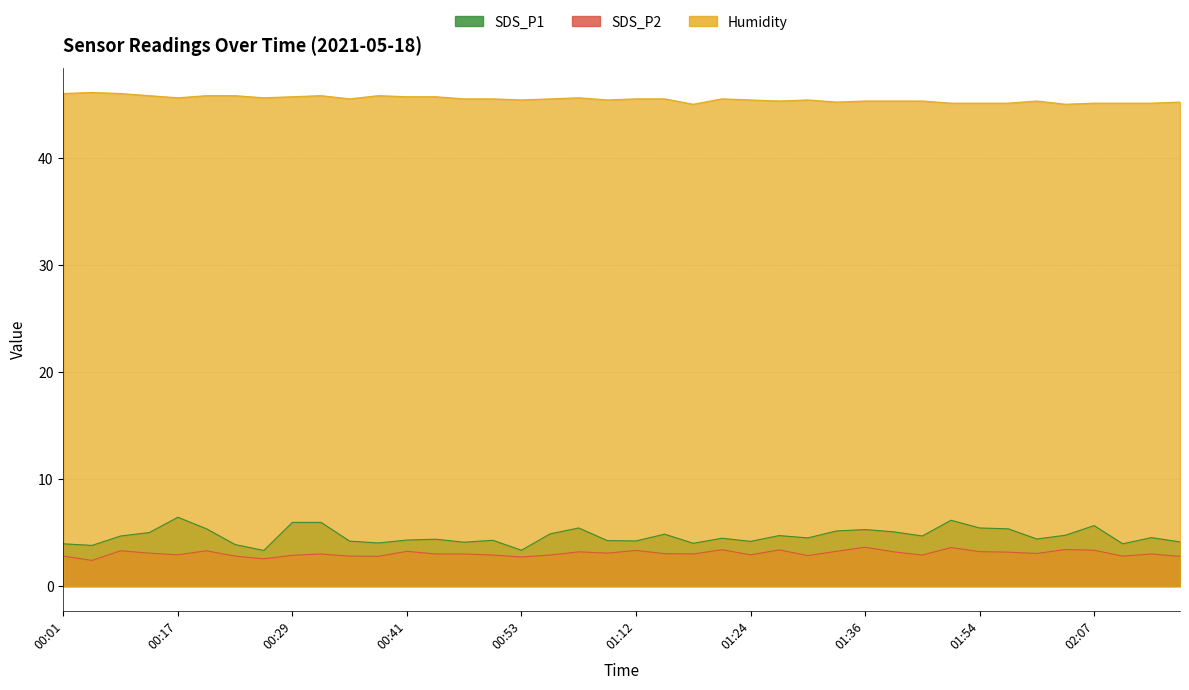

True or false: SDS_P2 and SDS_P1 intersect in this chart.

False